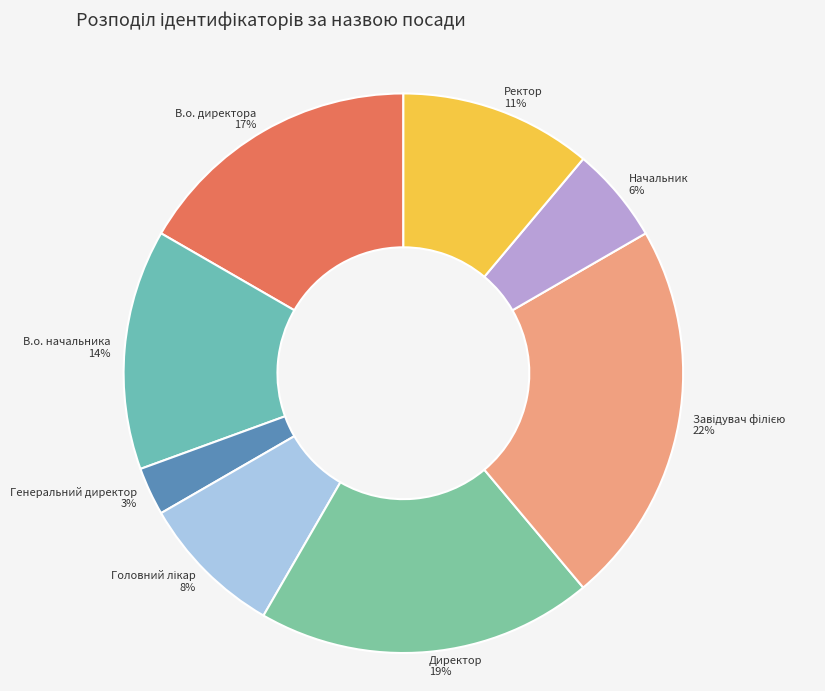

To the nearest percent, what portion does Начальник represent?

6%